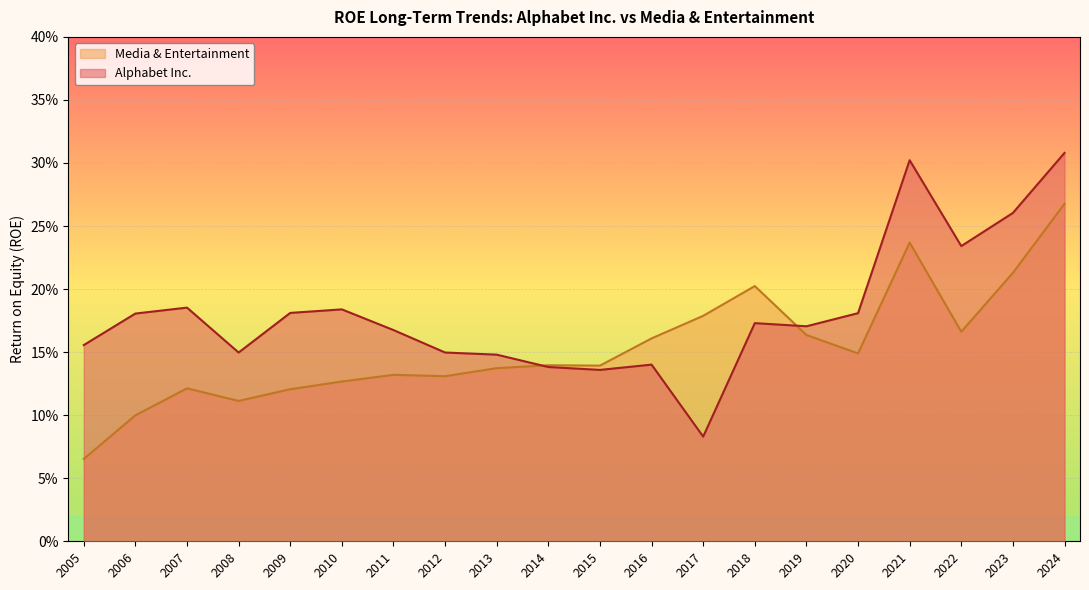

Which series has the largest range (max minus min)?

Alphabet Inc.